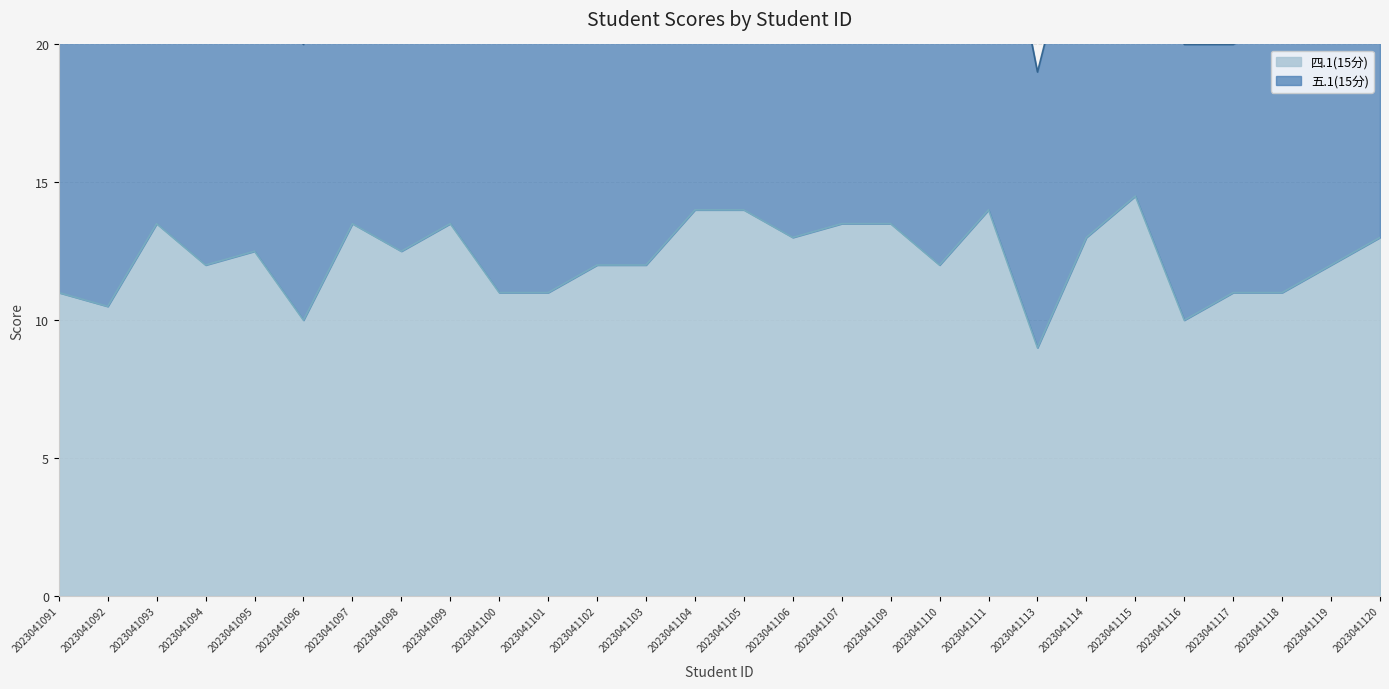

What is the change in value from 2023041098 to 2023041111?

+1.5